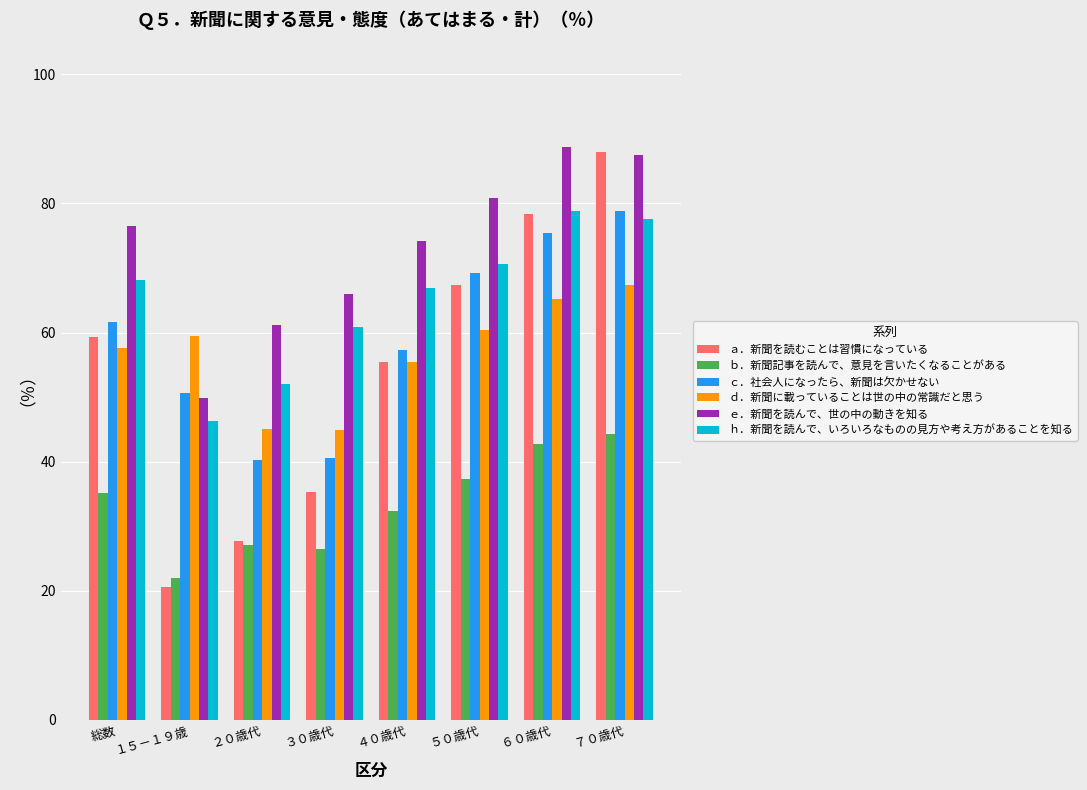

The ｄ．新聞に載っていることは世の中の常識だと思う series shows 45.0 at ２０歳代. True or false?

True